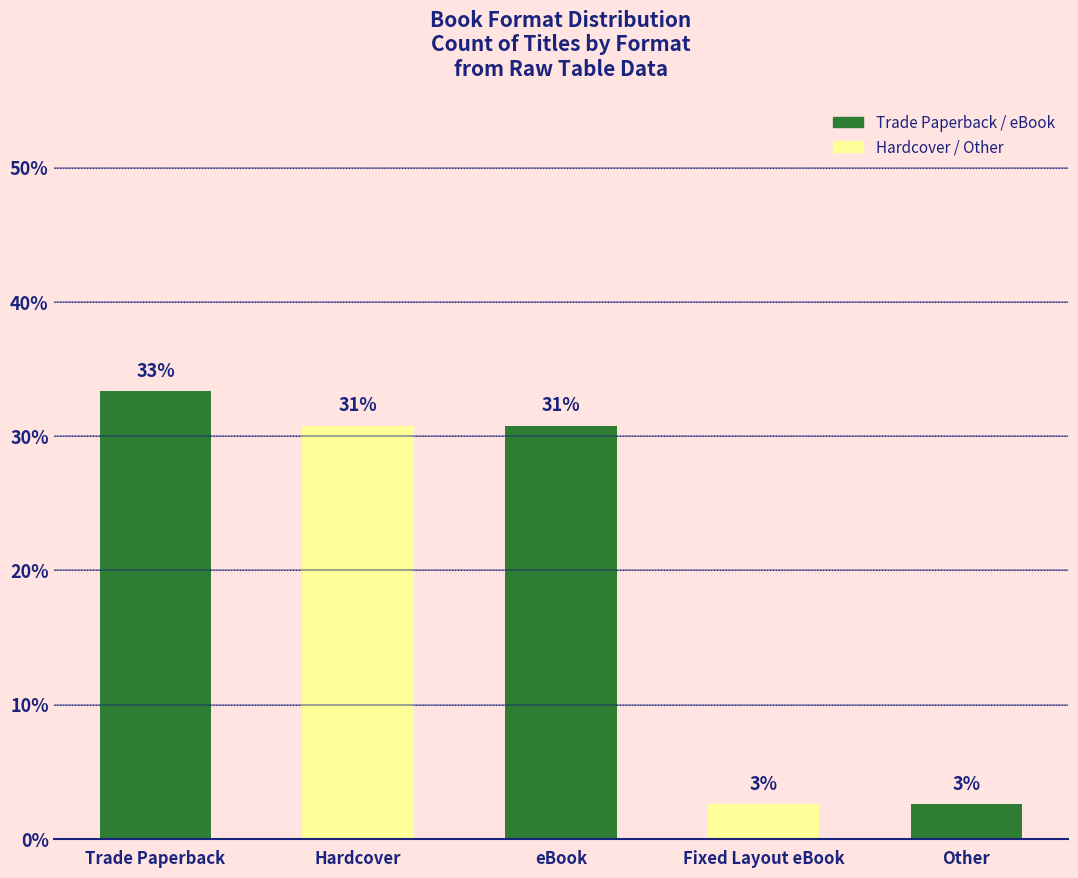

How many bars are there in total?

5